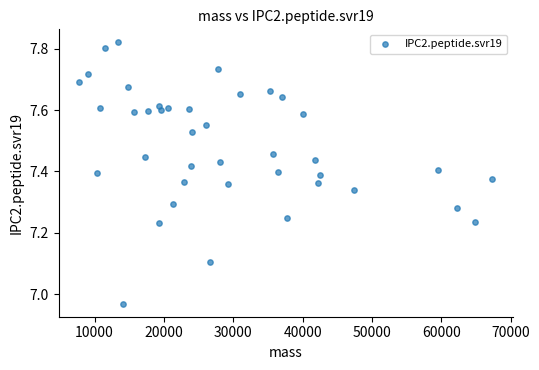

What is the range of X values (max minus min)?

59596.7